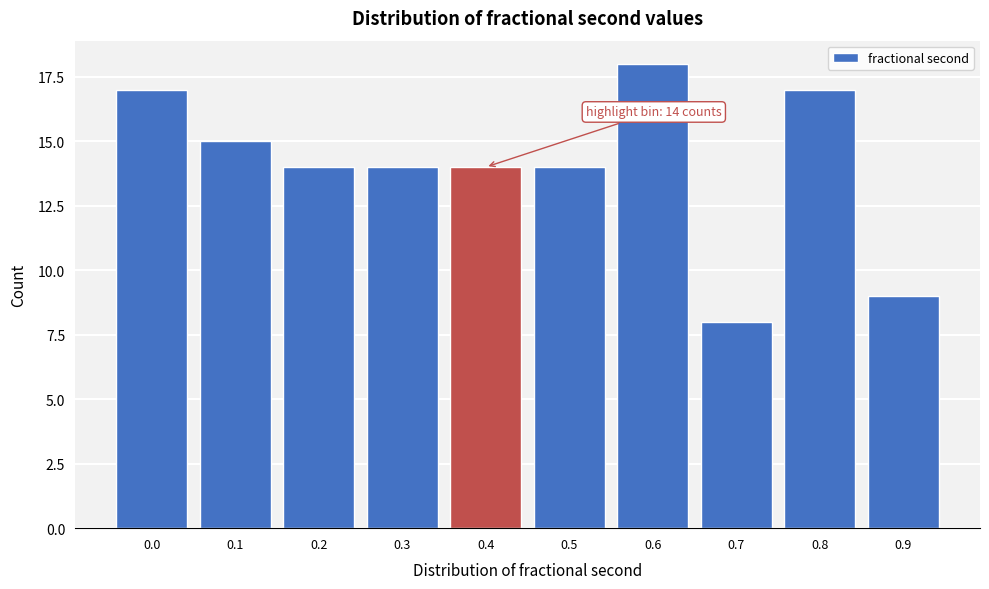

Reading left to right, list all the values displayed in this chart.

0.0=17	0.1=15	0.2=14	0.3=14	0.4=14	0.5=14	0.6=18	0.7=8	0.8=17	0.9=9